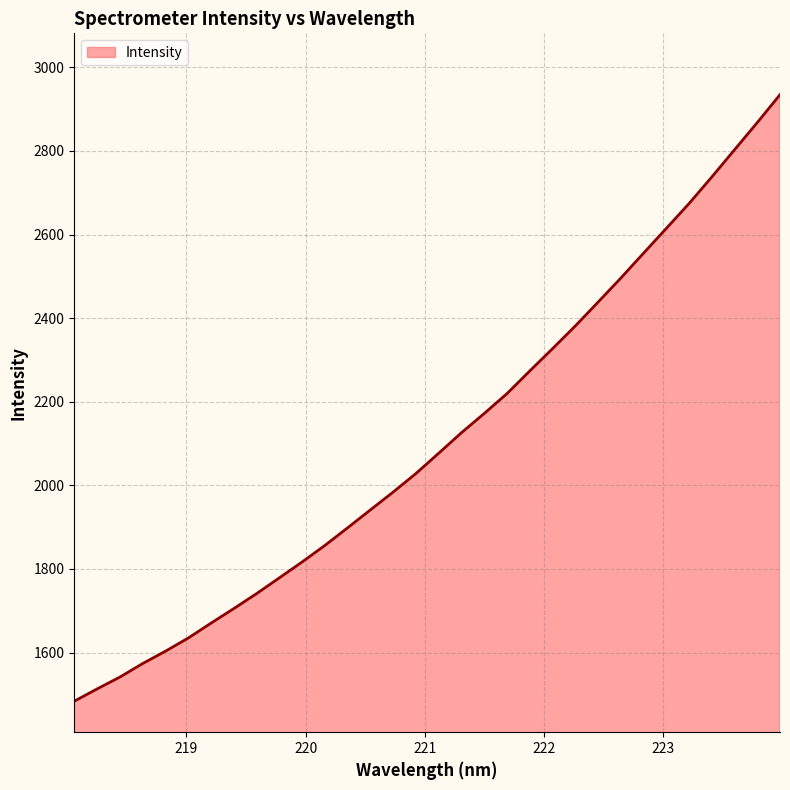

What is the difference between the maximum and minimum values?

1450.7